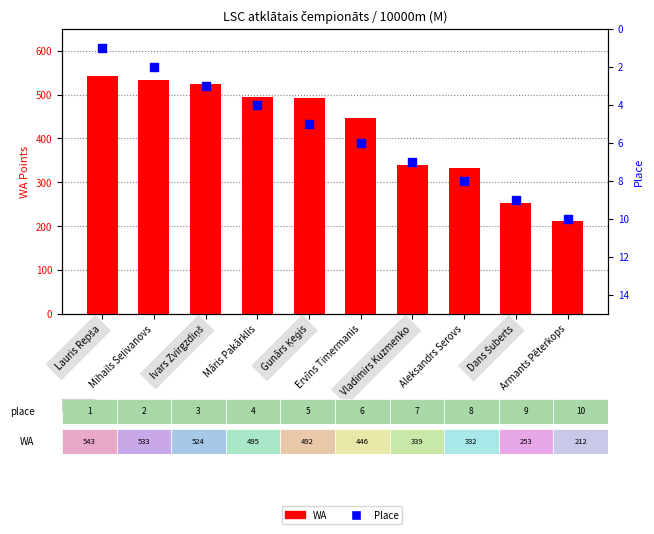

Which series has the largest Y range (max minus min)?

WA